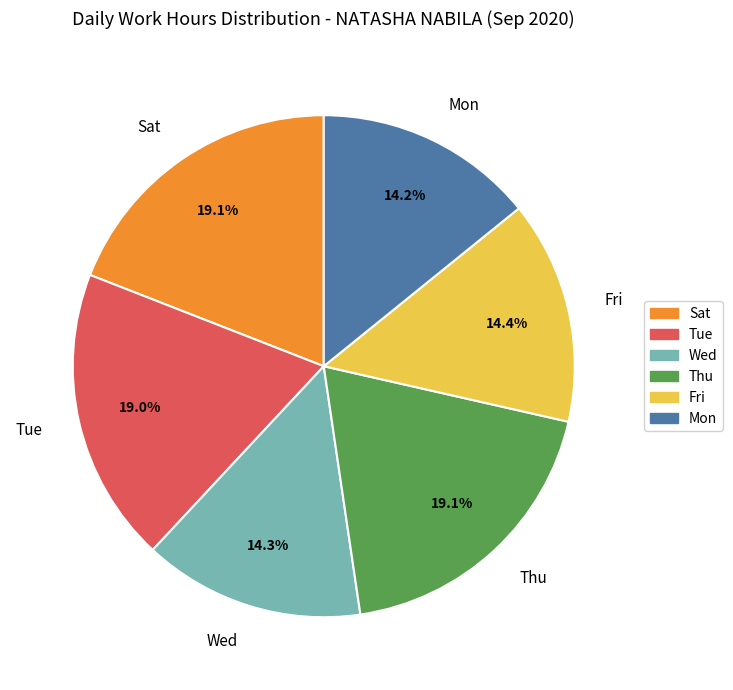

Is Thu the majority of the pie?

No